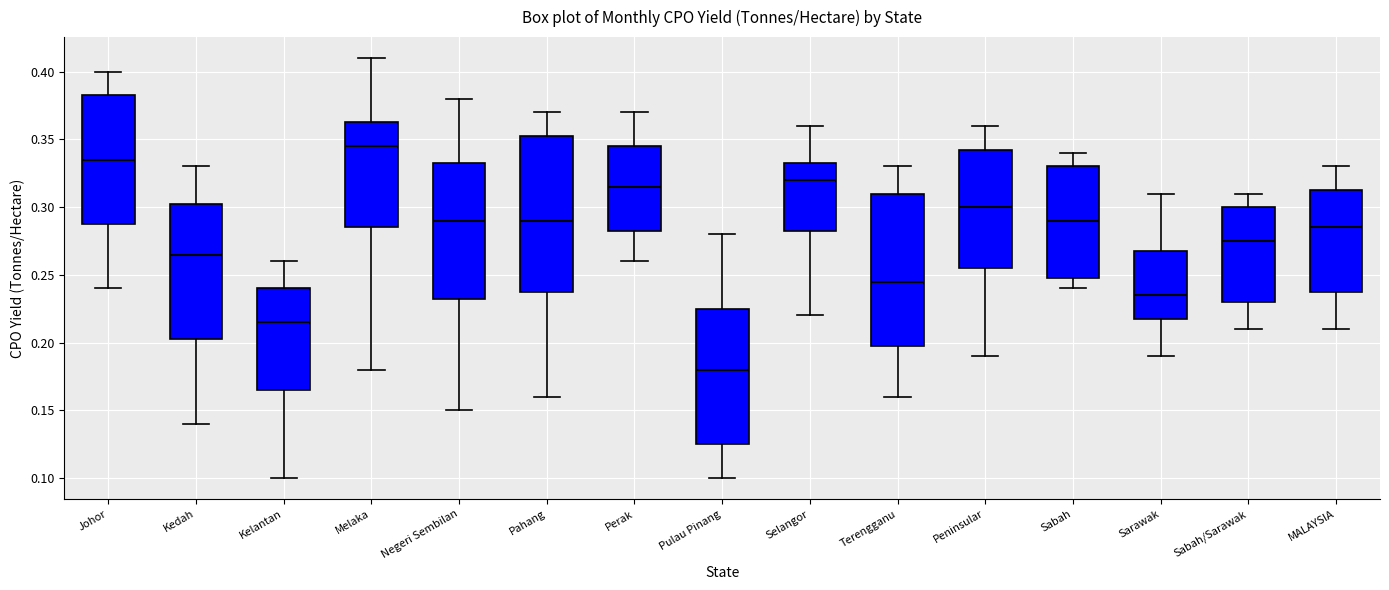

Reading left to right, read every box against the y-axis: the position of its median line, the range the box covers, and the ends of its whiskers. The values are not printed on the chart, so give them approximately, as read against the axis.

Johor: median 0.335, box 0.290 to 0.385, whiskers 0.240 to 0.400
Kedah: median 0.265, box 0.205 to 0.305, whiskers 0.140 to 0.330
Kelantan: median 0.215, box 0.165 to 0.240, whiskers 0.100 to 0.260
Melaka: median 0.345, box 0.285 to 0.365, whiskers 0.180 to 0.410
Negeri Sembilan: median 0.290, box 0.235 to 0.335, whiskers 0.150 to 0.380
Pahang: median 0.290, box 0.240 to 0.355, whiskers 0.160 to 0.370
Perak: median 0.315, box 0.285 to 0.345, whiskers 0.260 to 0.370
Pulau Pinang: median 0.180, box 0.125 to 0.225, whiskers 0.100 to 0.280
Selangor: median 0.320, box 0.285 to 0.335, whiskers 0.220 to 0.360
Terengganu: median 0.245, box 0.200 to 0.310, whiskers 0.160 to 0.330
Peninsular: median 0.300, box 0.255 to 0.345, whiskers 0.190 to 0.360
Sabah: median 0.290, box 0.250 to 0.330, whiskers 0.240 to 0.340
Sarawak: median 0.235, box 0.220 to 0.270, whiskers 0.190 to 0.310
Sabah/Sarawak: median 0.275, box 0.230 to 0.300, whiskers 0.210 to 0.310
MALAYSIA: median 0.285, box 0.240 to 0.315, whiskers 0.210 to 0.330